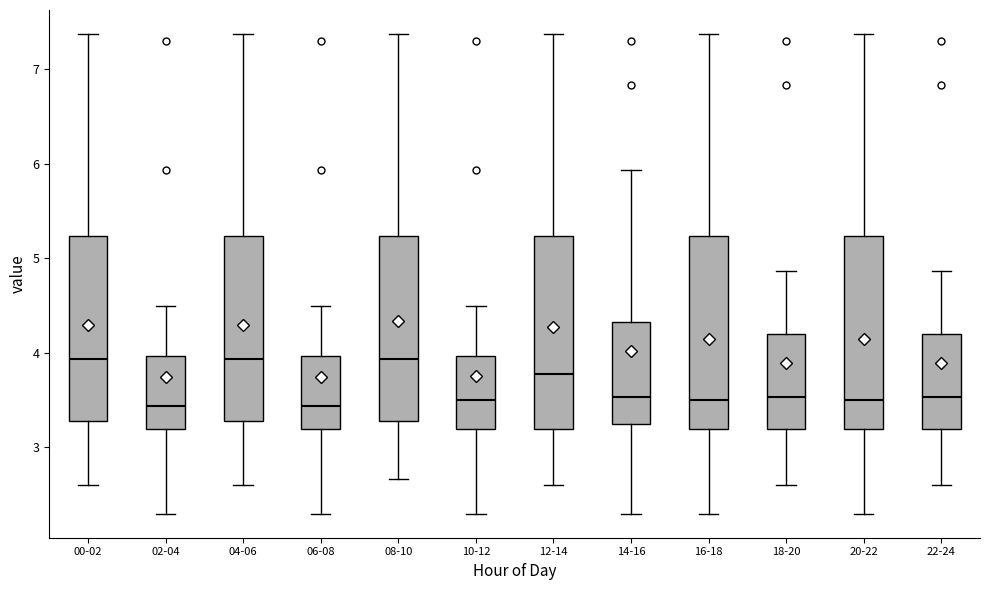

Where does the median line of the box for 12-14 sit on the y-axis? The values are not printed on the chart, so give them approximately, as read against the axis.

3.8